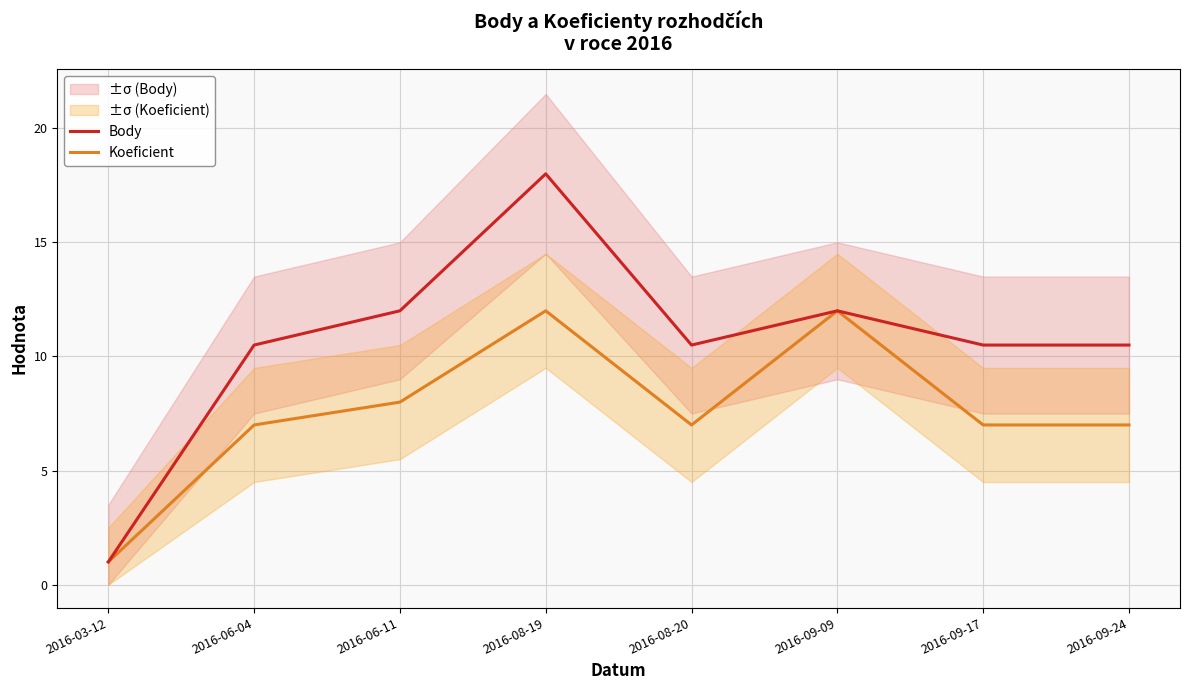

Reading left to right, what are all the values shown in this chart?

Body: 2016-03-12=1.0	2016-06-04=10.5	2016-06-11=12.0	2016-08-19=18.0	2016-08-20=10.5	2016-09-09=12.0	2016-09-17=10.5	2016-09-24=10.5
Koeficient: 2016-03-12=1.0	2016-06-04=7.0	2016-06-11=8.0	2016-08-19=12.0	2016-08-20=7.0	2016-09-09=12.0	2016-09-17=7.0	2016-09-24=7.0